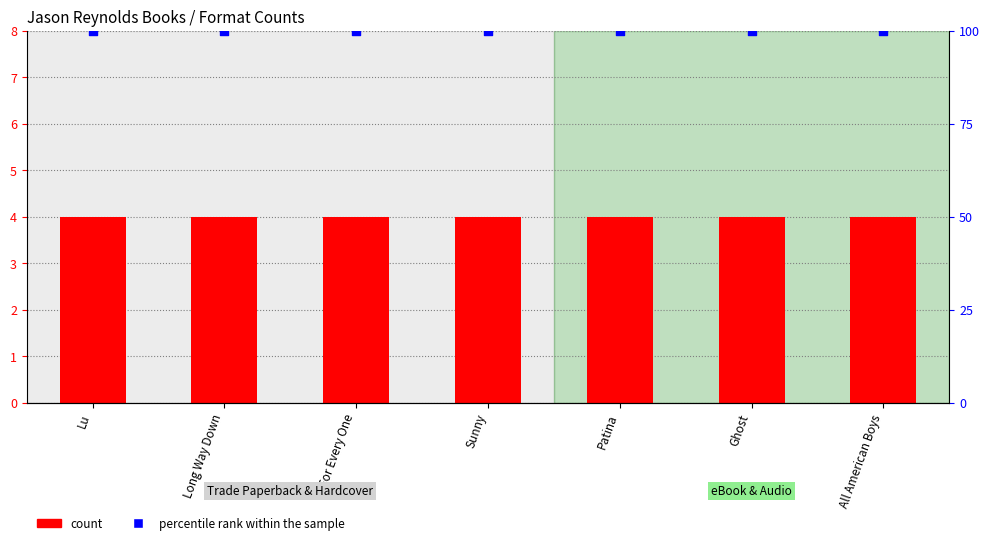

At how many categories does at least one series exceed 34?

7